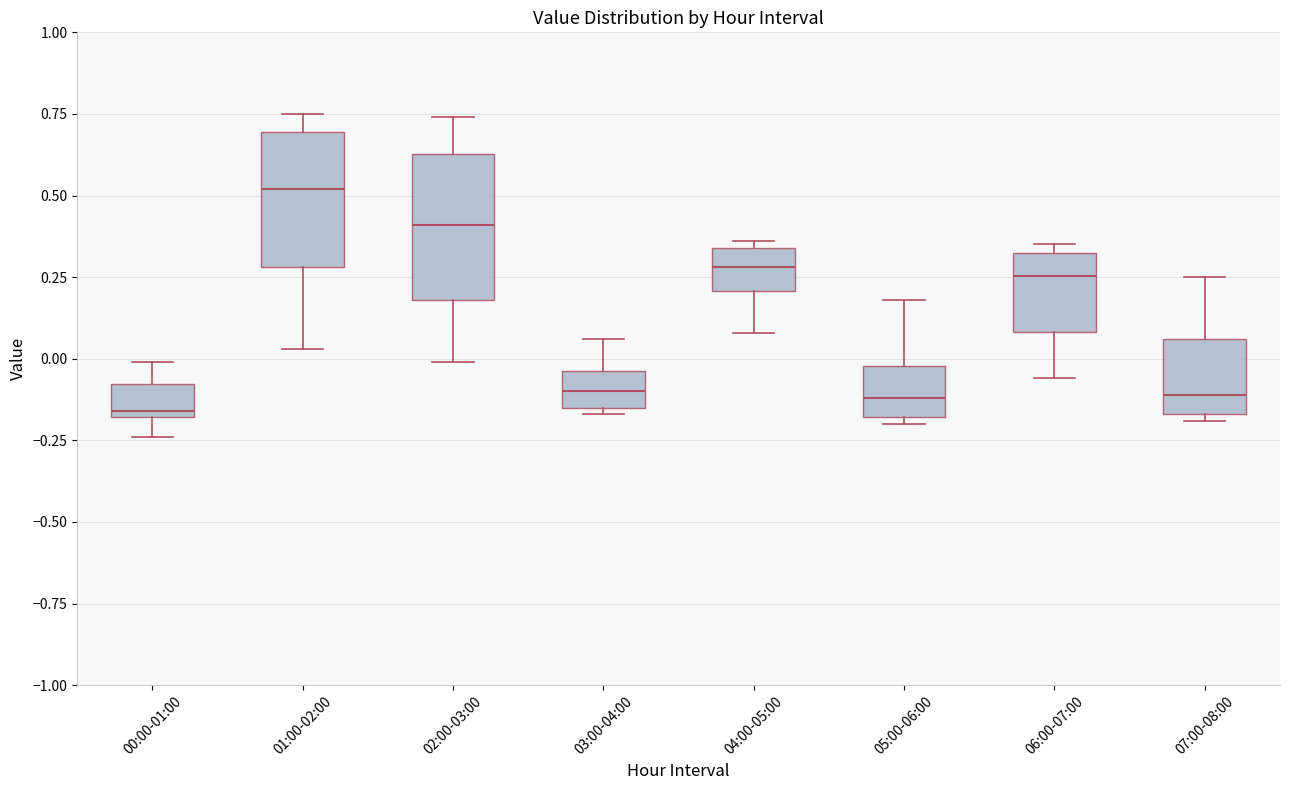

Reading left to right, read every box against the y-axis: the position of its median line, the range the box covers, and the ends of its whiskers. The values are not printed on the chart, so give them approximately, as read against the axis.

00:00-01:00: median -0.15, box -0.20 to -0.10, whiskers -0.25 to 0.00
01:00-02:00: median 0.50, box 0.30 to 0.70, whiskers 0.05 to 0.75
02:00-03:00: median 0.40, box 0.20 to 0.65, whiskers 0.00 to 0.75
03:00-04:00: median -0.10, box -0.15 to -0.05, whiskers -0.15 (just below the box's lower edge) to 0.05
04:00-05:00: median 0.30, box 0.20 to 0.35, whiskers 0.10 to 0.35 (just above the box's upper edge)
05:00-06:00: median -0.10, box -0.20 to 0.00, whiskers -0.20 (just below the box's lower edge) to 0.20
06:00-07:00: median 0.25, box 0.10 to 0.30, whiskers -0.05 to 0.35
07:00-08:00: median -0.10, box -0.15 to 0.05, whiskers -0.20 to 0.25